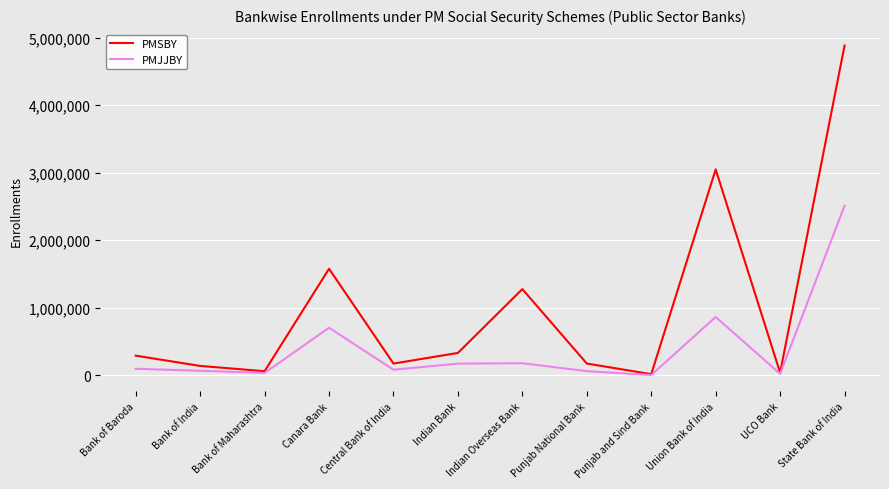

At how many categories does at least one series exceed 3020314?

2